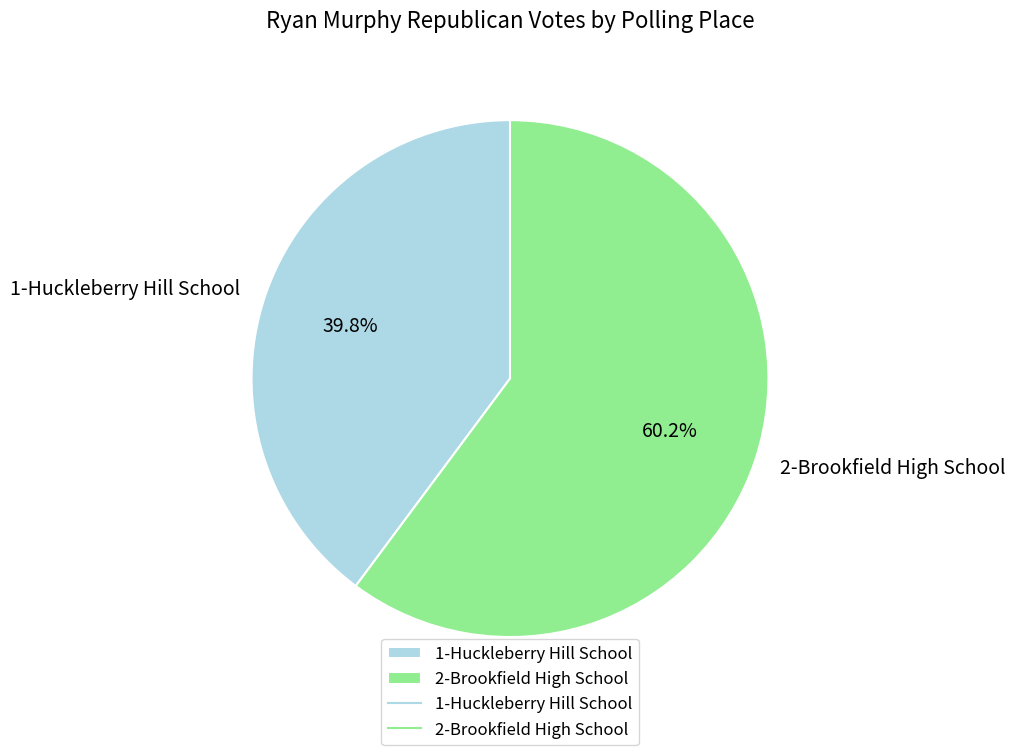

To the nearest percent, what is the average slice percentage?

50%